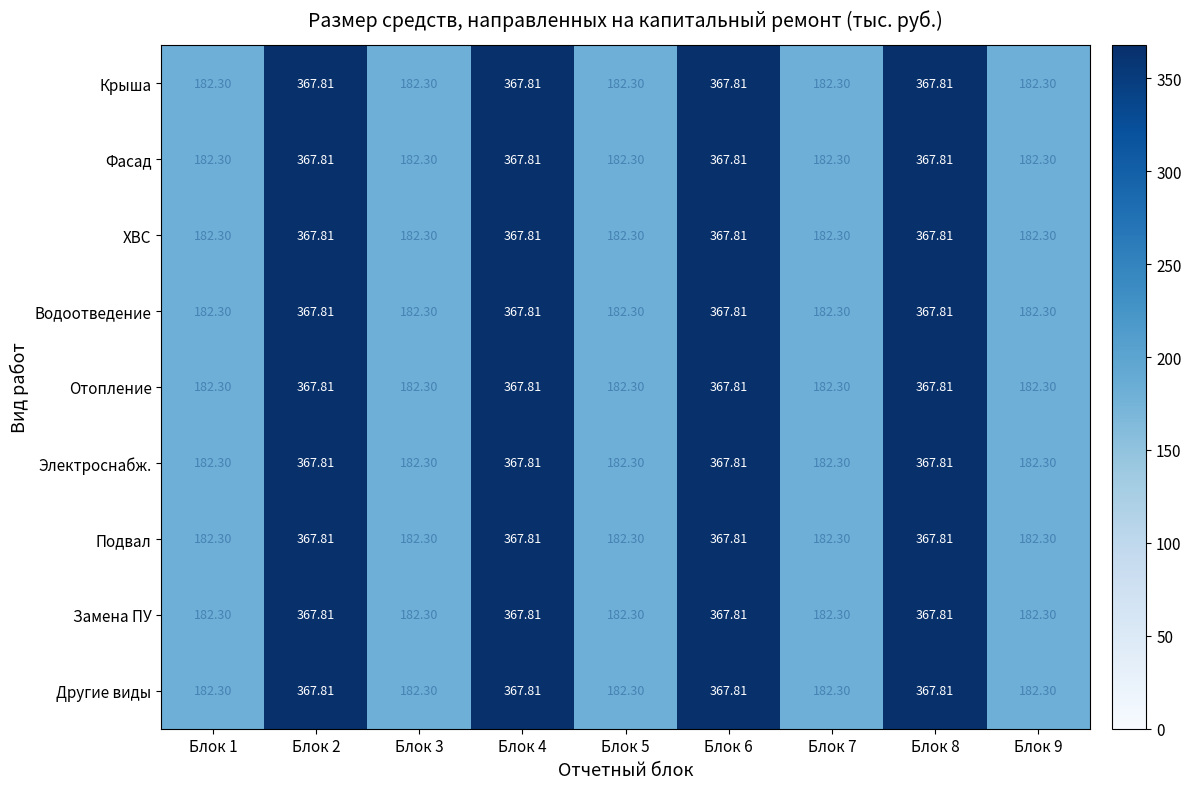

Is the value of Другие виды at Блок 7 greater than the value of ХВС at Блок 4?

No